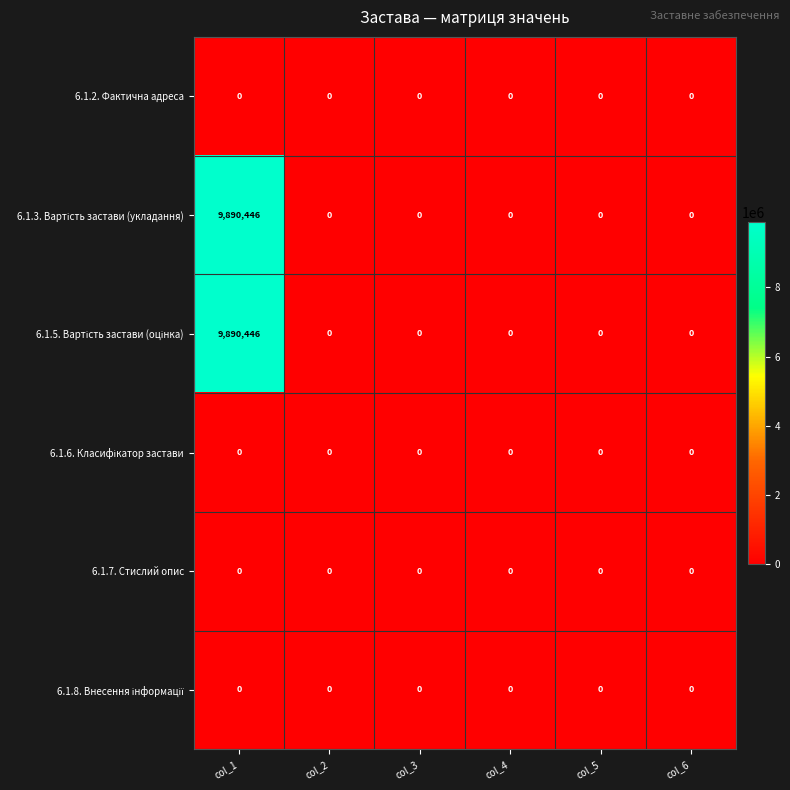

At how many categories does at least one series exceed 210045?

1